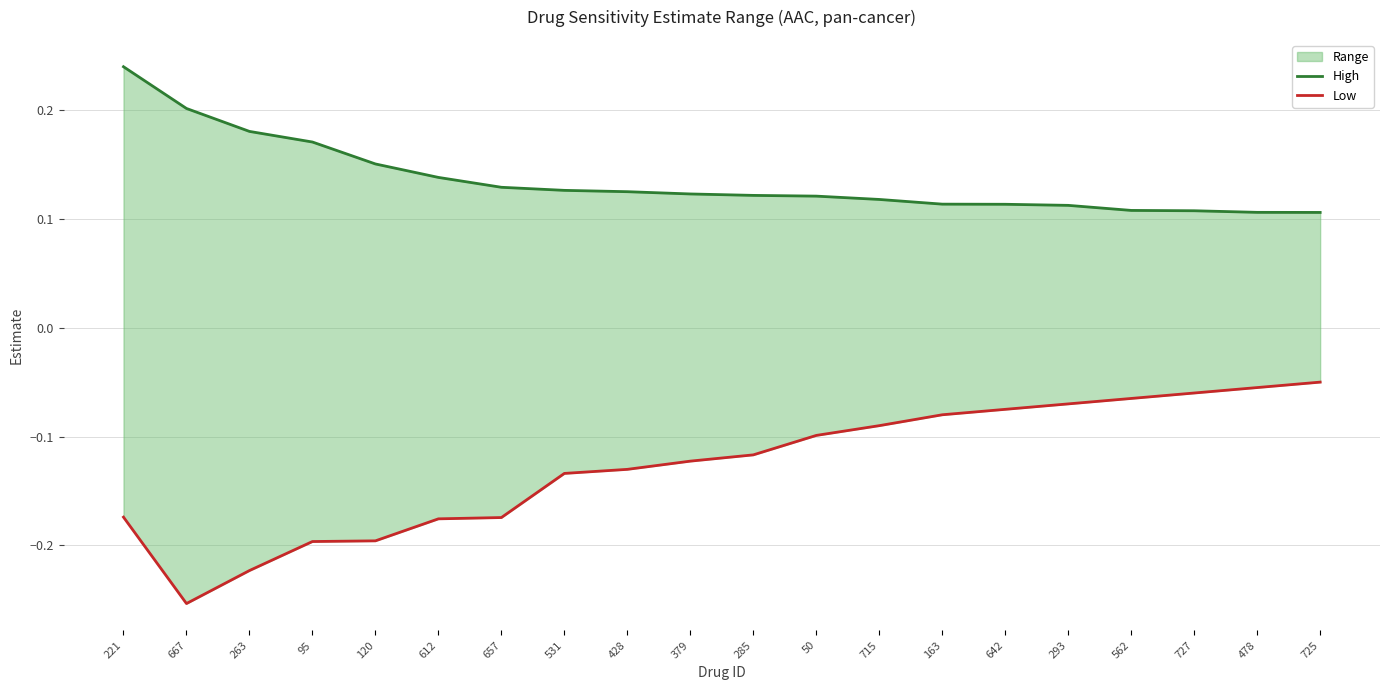

Which category has the lowest value across all series?

667